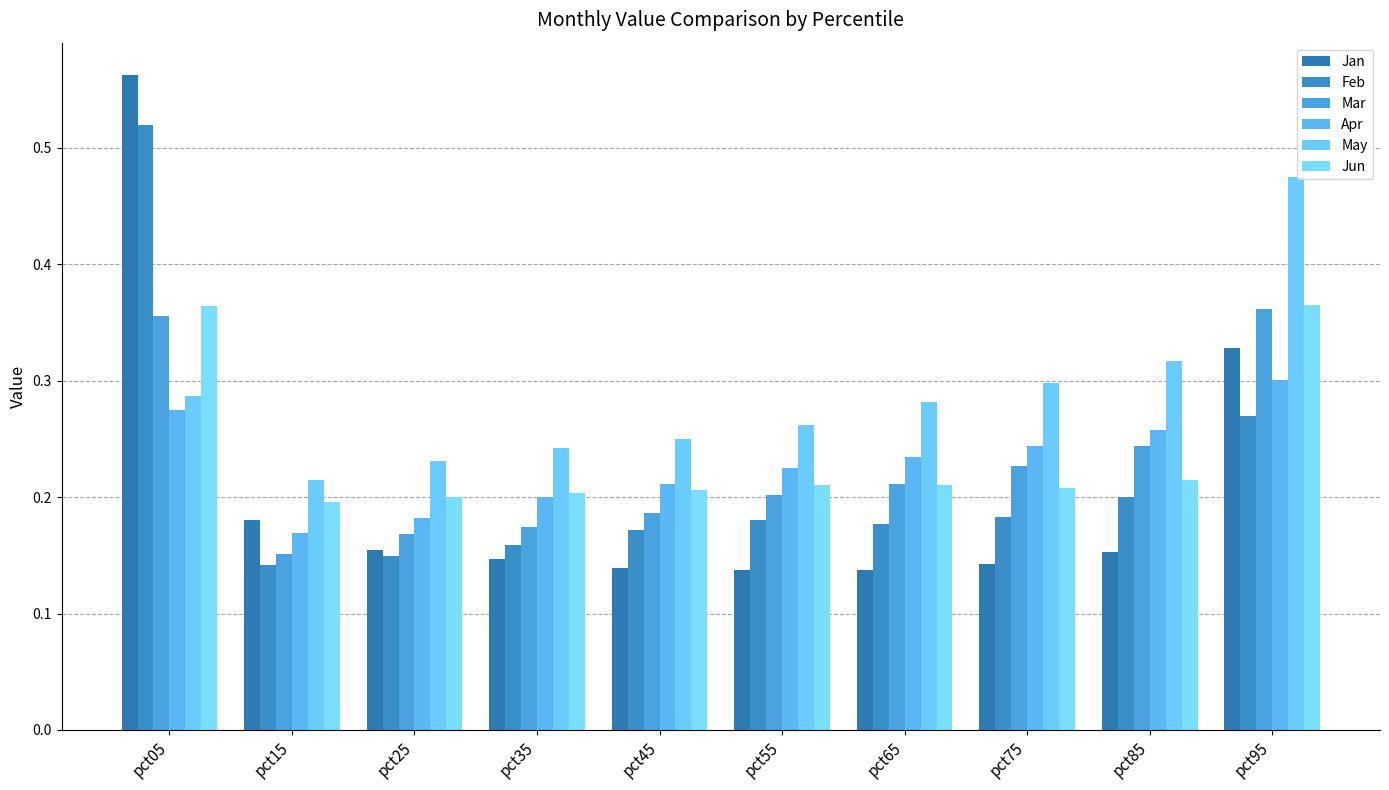

What is the sum of the Apr values at pct75 and pct35?

0.4